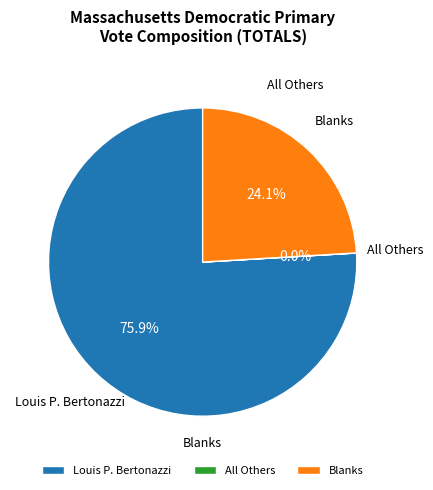

To the nearest percent, what portion does Louis P. Bertonazzi represent?

76%